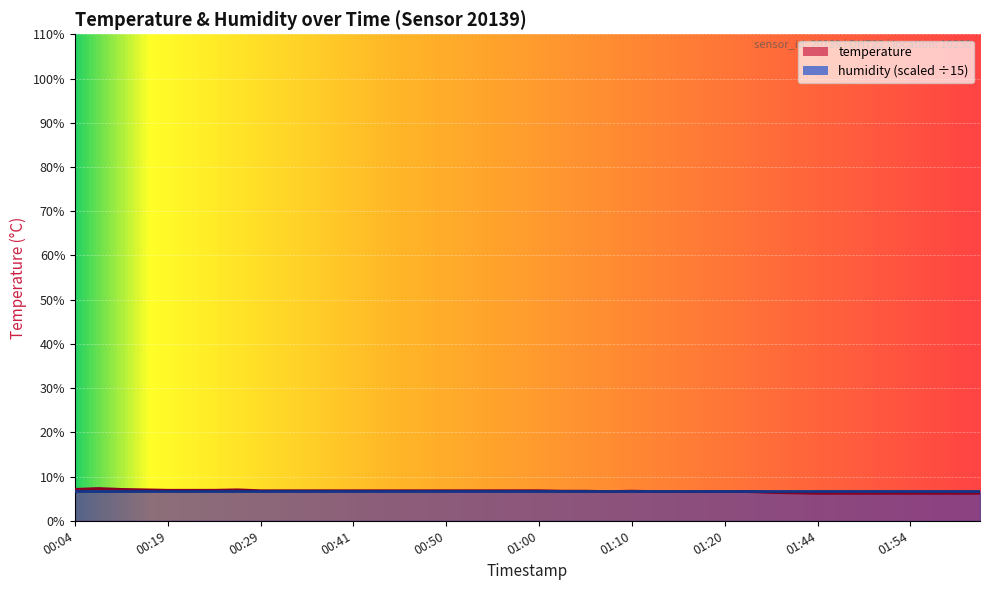

True or false: the data shows 6.4 at 01:27.

True